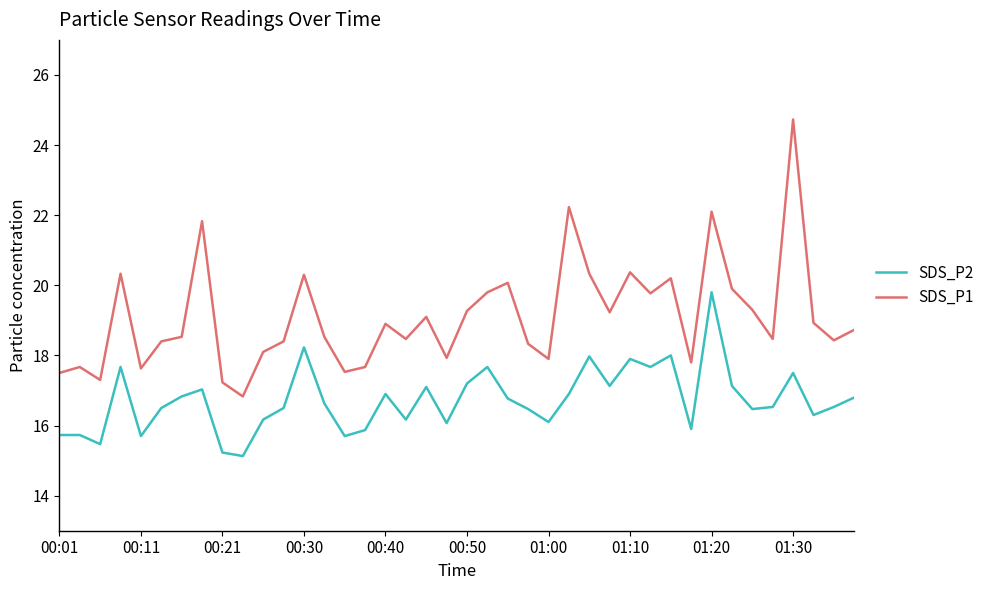

Rank the series by their average value, from lowest to highest.

SDS_P2, SDS_P1